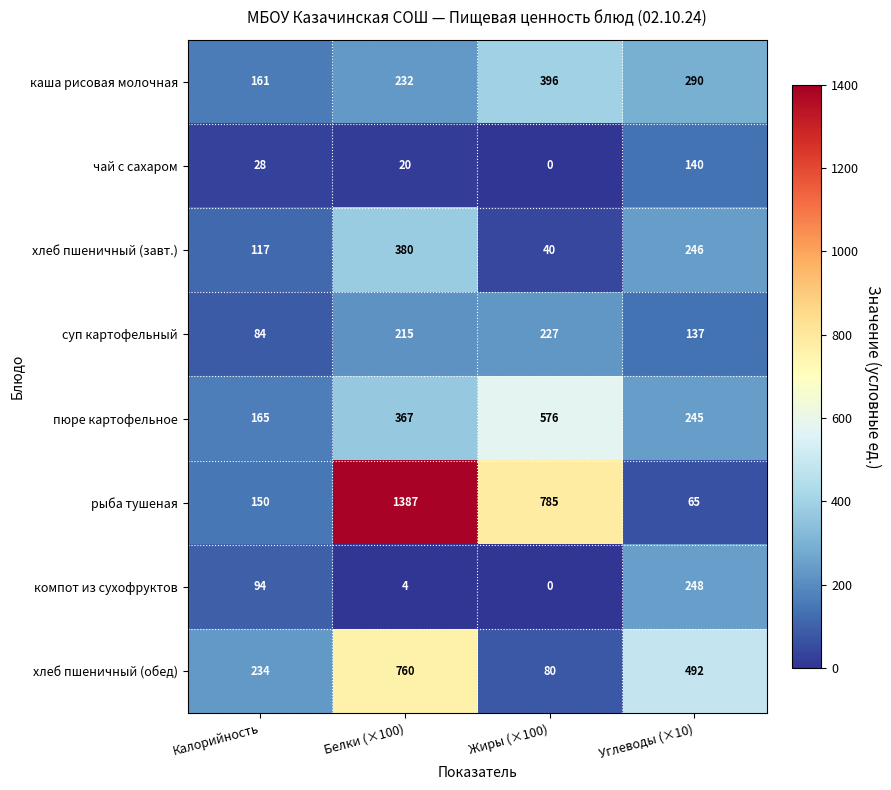

At which label does каша рисовая молочная reach its minimum?

Калорийность